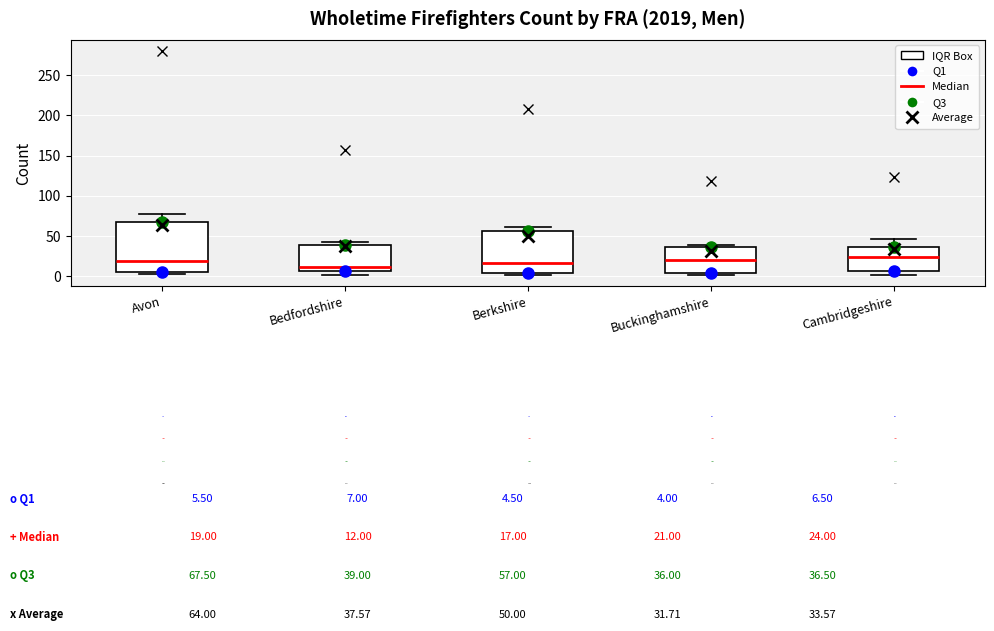

Which box is the tallest, from its lower edge to its upper edge?

Avon